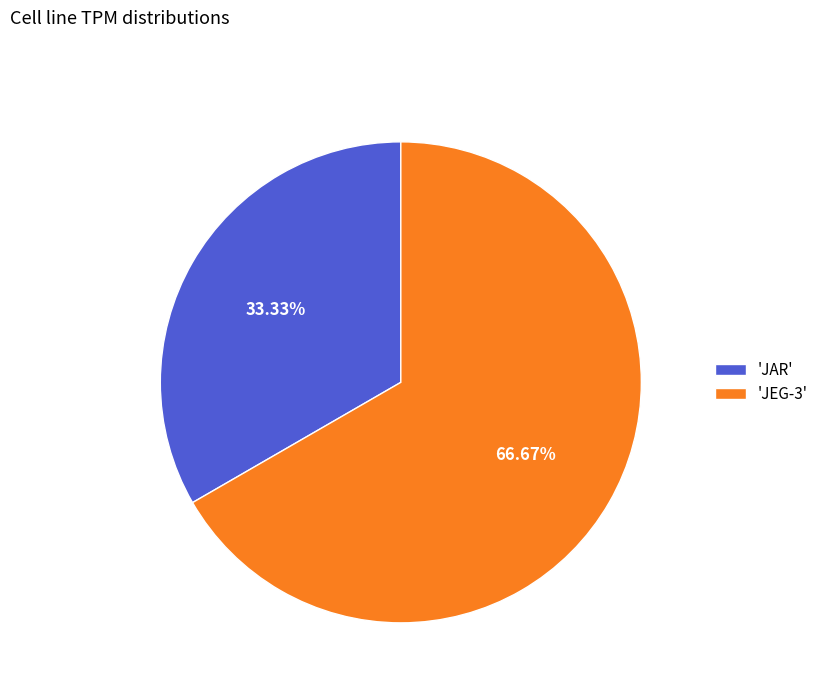

Rank the categories by value from highest to lowest.

'JEG-3', 'JAR'